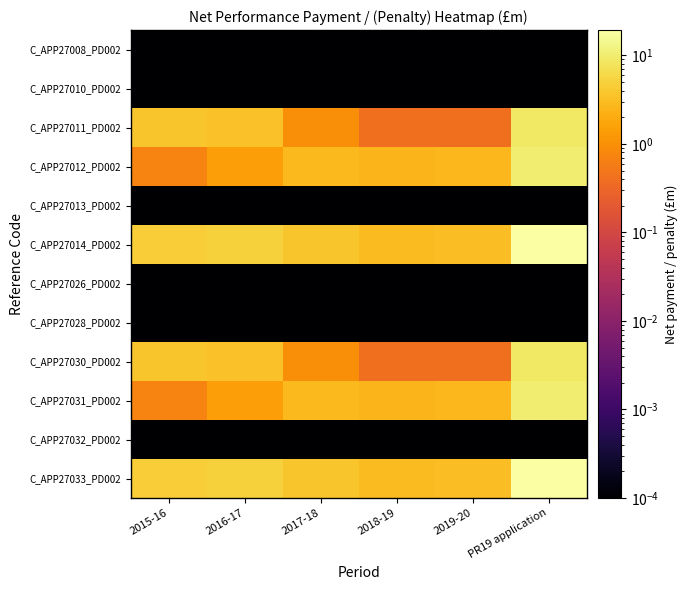

At how many categories does at least one series exceed 0?

6